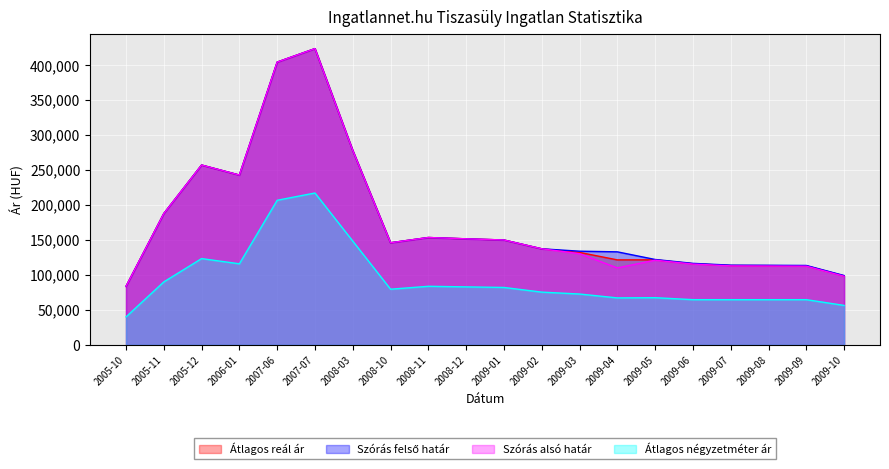

Reading left to right, transcribe all the data shown in this chart.

Átlagos reál ár: 83593	187695	257033	242703	404144	423414	277894	145963	153465	151570	149909	137319	132147	121498	121563	116017	113448	113283	113020	98630
Szórás felső határ: 83593	187695	257033	242703	404144	423414	277894	145963	153465	151570	149909	137319	133914	132988	122068	116522	113953	113788	113525	99135
Szórás alsó határ: 83593	187695	257033	242703	404144	423414	277894	145963	153465	151570	149909	137319	130380	110008	121058	115512	112943	112778	112515	98125
Átlagos négyzetméter ár: 40000	90000	123333	115893	206667	217083	148333	79583	83750	82917	82083	75417	72708	67172	67470	64642	64642	64642	64642	56428